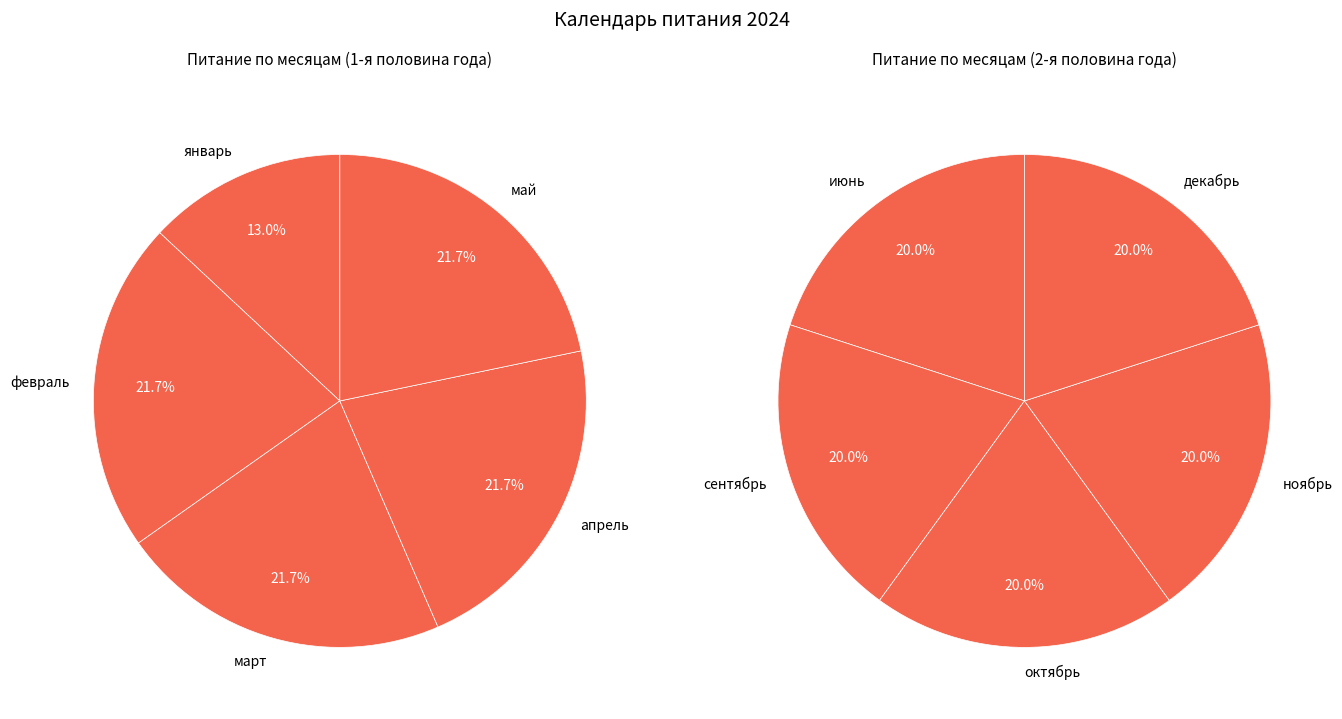

What is the largest slice in the pie chart?

февраль